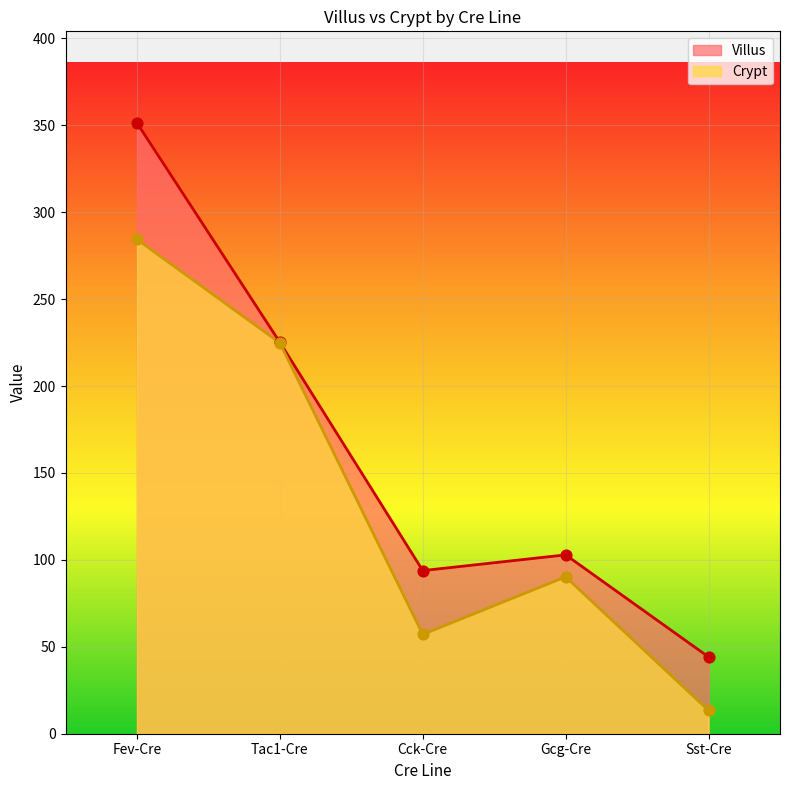

Which series reaches the maximum Y coordinate?

Villus